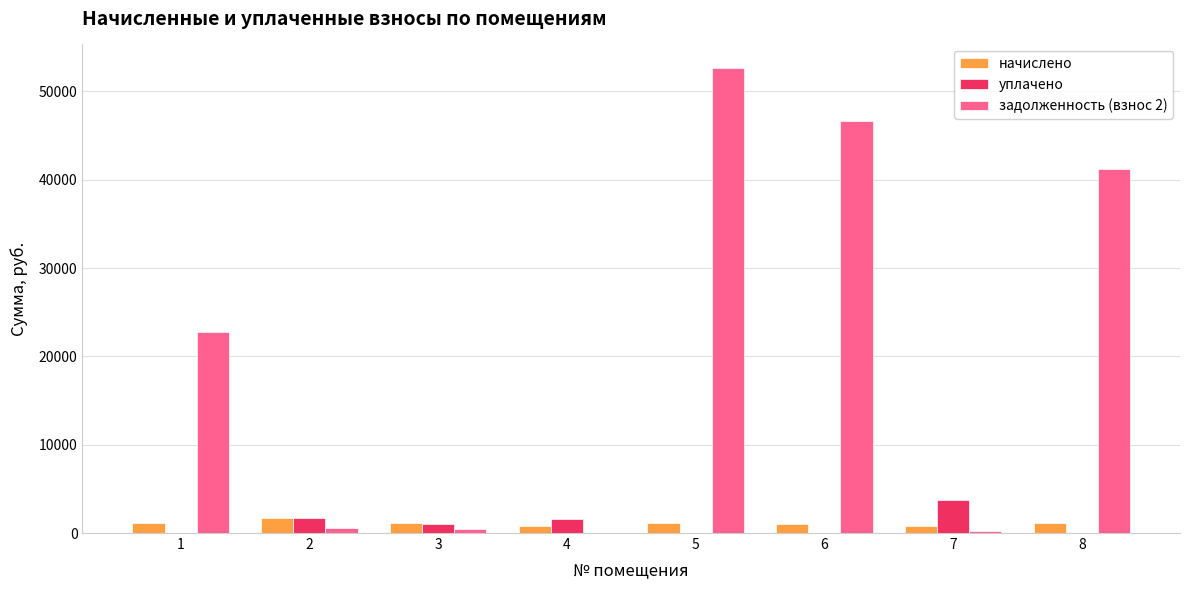

What is the total value across all series at 1?

23932.5